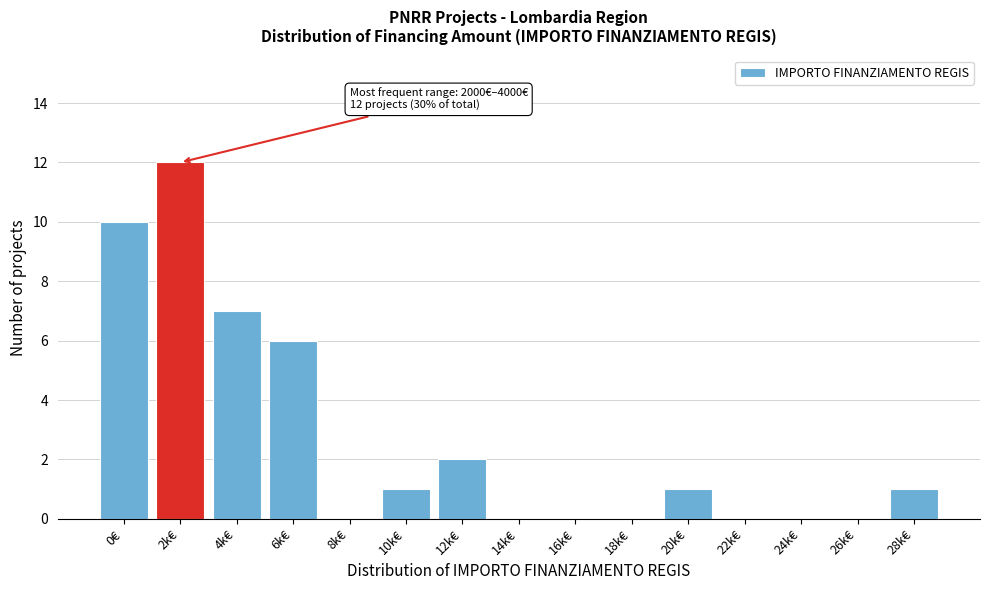

Reading right to left, what are all the values shown in this chart?

28k€=1	26k€=0	24k€=0	22k€=0	20k€=1	18k€=0	16k€=0	14k€=0	12k€=2	10k€=1	8k€=0	6k€=6	4k€=7	2k€=12	0€=10